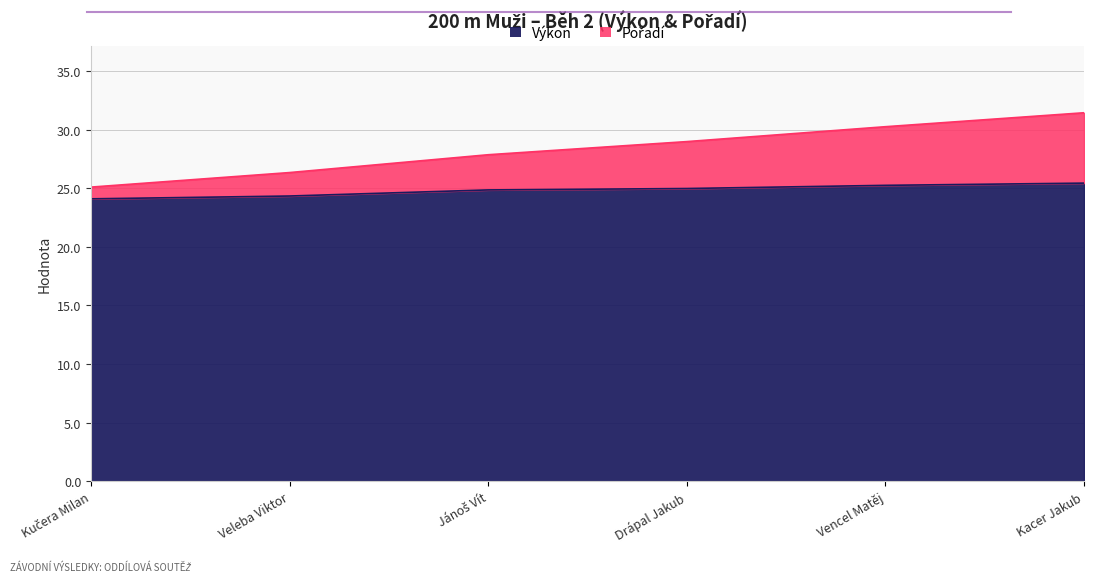

True or false: Výkon and Pořadí cross at least once.

False